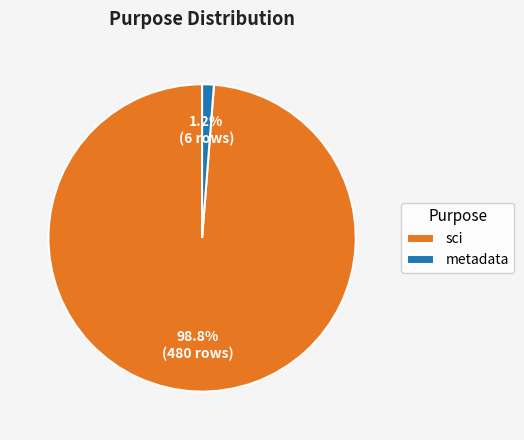

What percentage is the sci slice, to the nearest percent?

99%